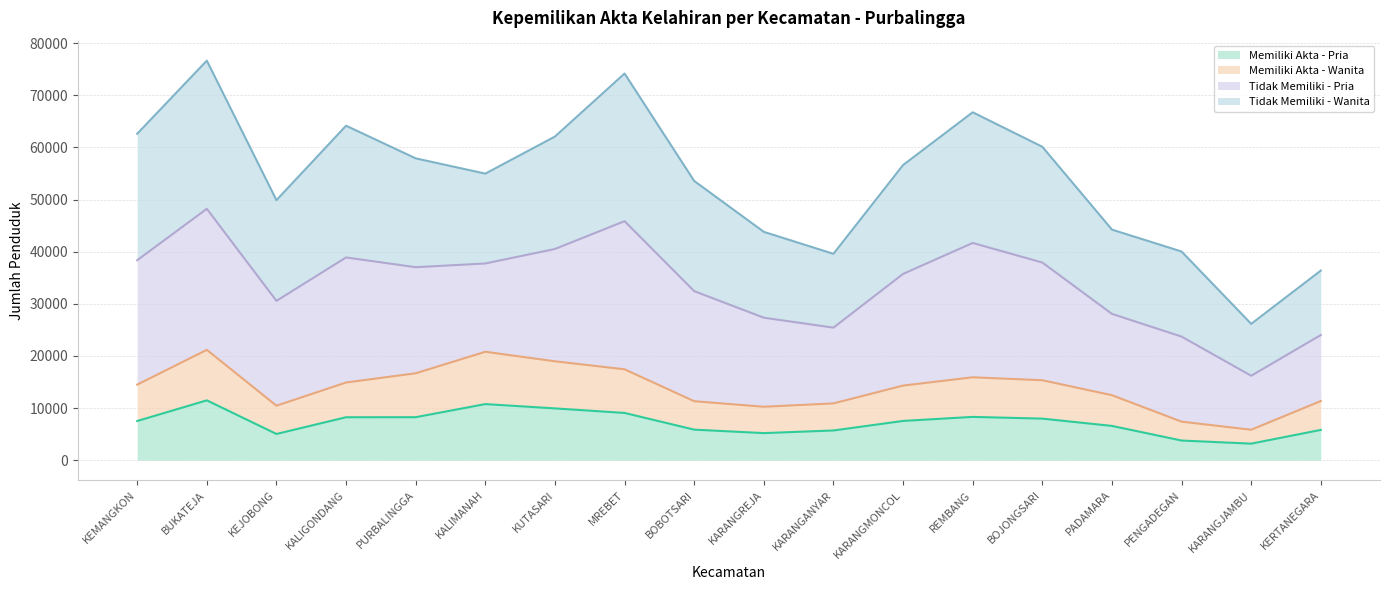

True or false: Memiliki Akta - Pria has a value of 1715 at PADAMARA.

False